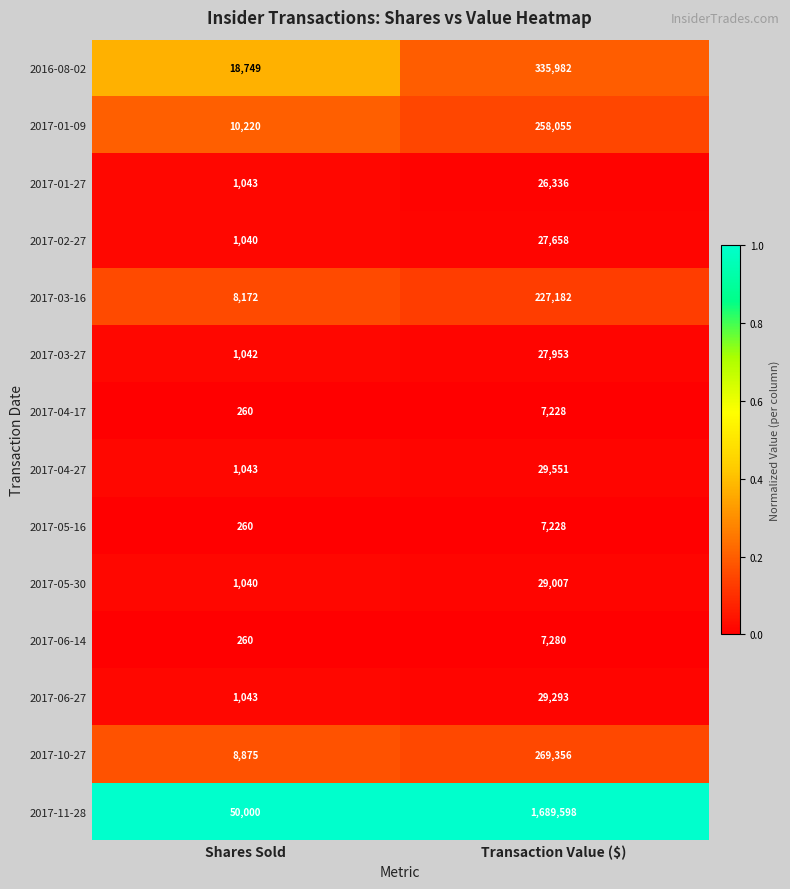

Where is 2017-10-27 nearest to the value 139115?

Shares Sold